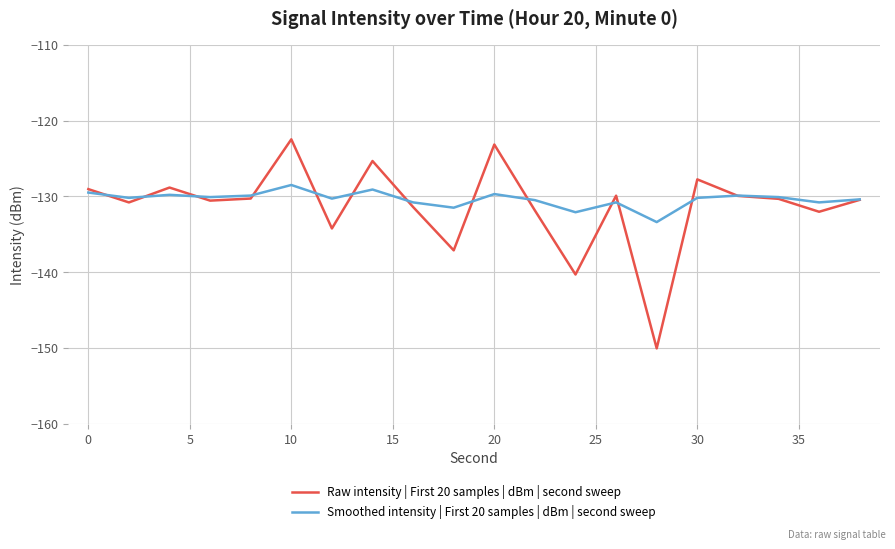

What is the lowest value of the Raw intensity | First 20 samples | dBm | second sweep series?

-150.1